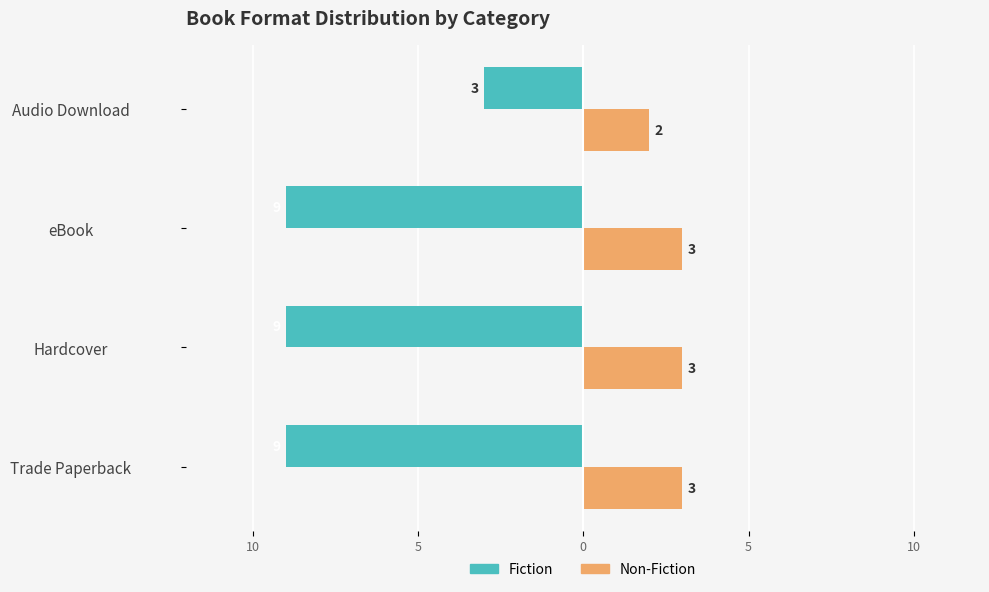

What are all the series names shown in the legend?

Fiction, Non-Fiction